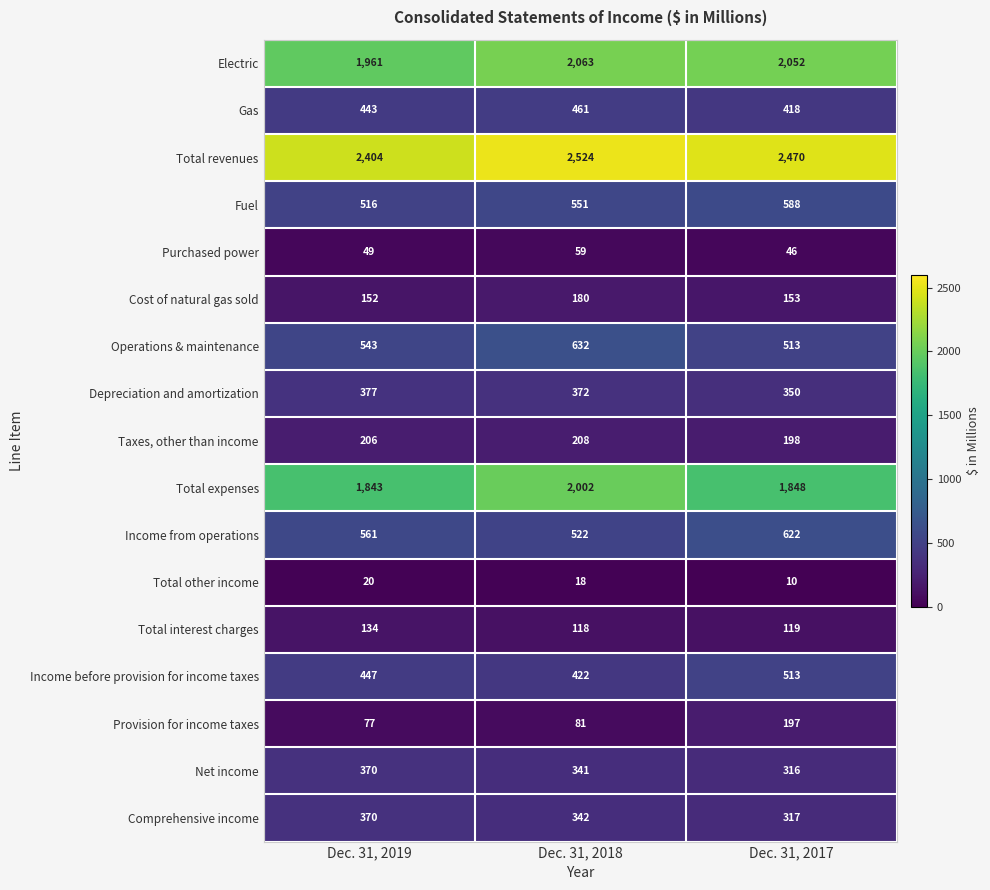

The Cost of natural gas sold series shows 152 at Dec. 31, 2019. True or false?

True